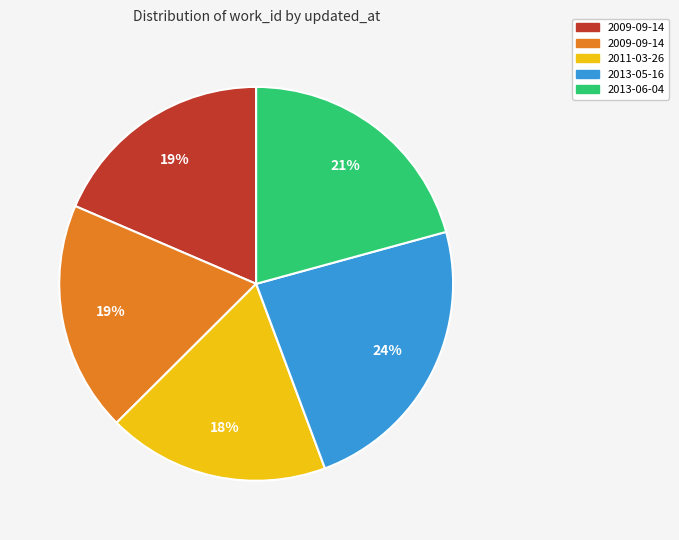

To the nearest percent, what is the average slice percentage?

20%